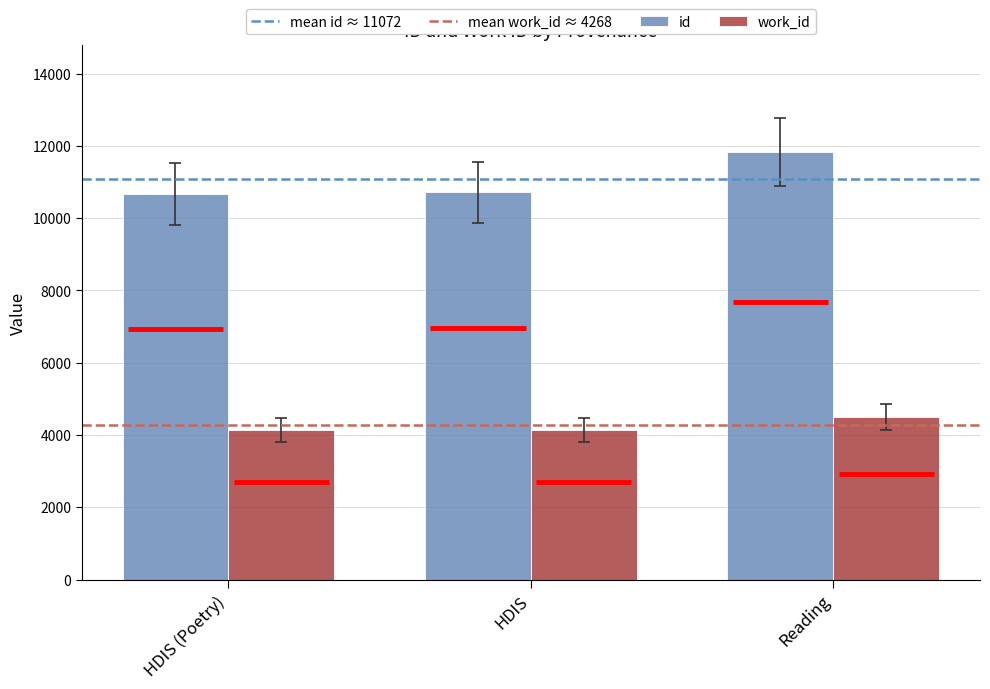

List the series in order of their peak value, highest first.

id, work_id